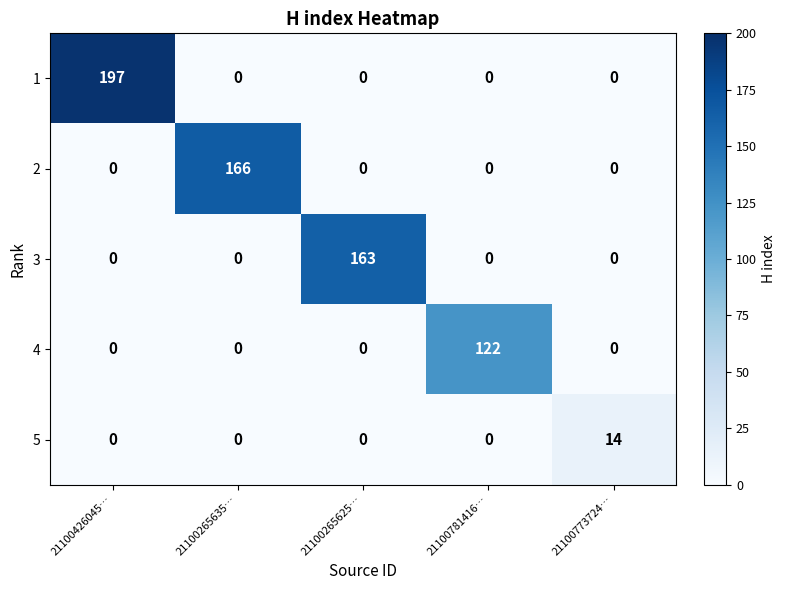

Reading left to right, transcribe all the data shown in this chart.

1: 21100426045…=197	21100265635…=0	21100265625…=0	21100781416…=0	21100773724…=0
2: 21100426045…=0	21100265635…=166	21100265625…=0	21100781416…=0	21100773724…=0
3: 21100426045…=0	21100265635…=0	21100265625…=163	21100781416…=0	21100773724…=0
4: 21100426045…=0	21100265635…=0	21100265625…=0	21100781416…=122	21100773724…=0
5: 21100426045…=0	21100265635…=0	21100265625…=0	21100781416…=0	21100773724…=14